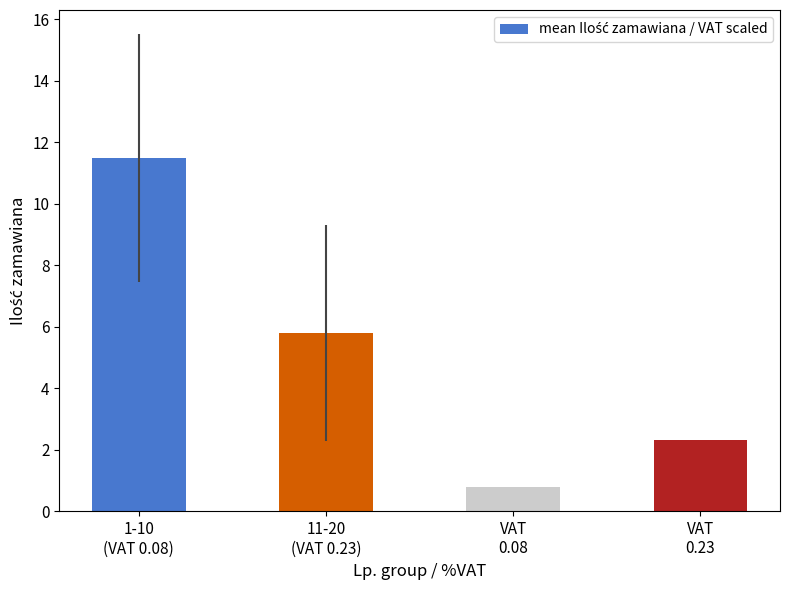

Count the number of values greater than 5.

2